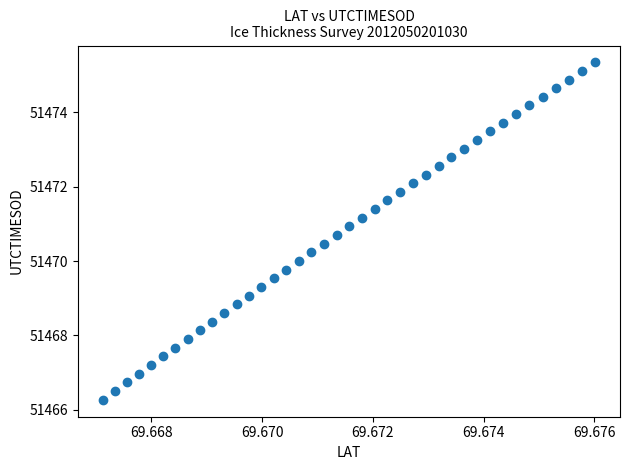

What is the range of Y values (max minus min)?

9.1